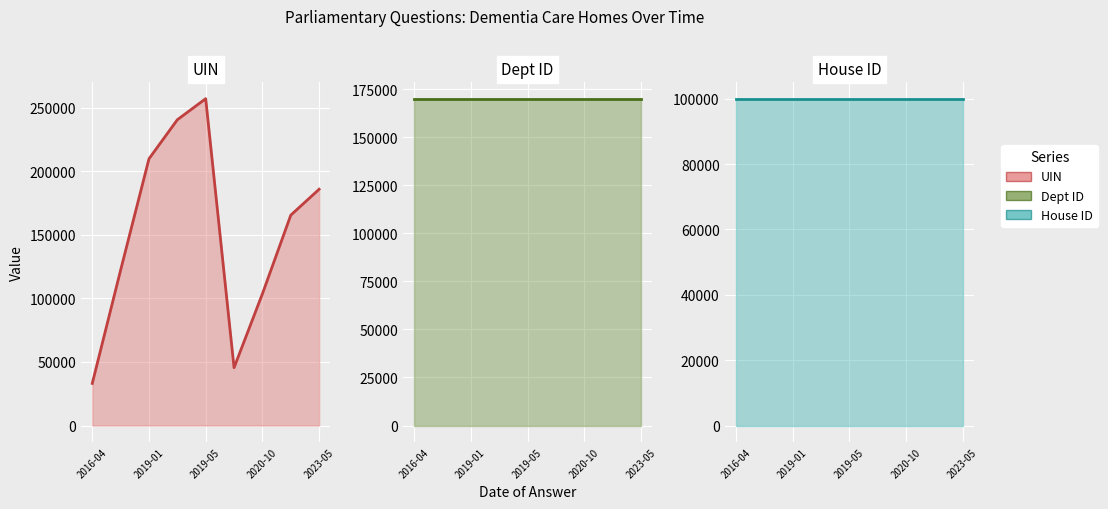

Rank the series by their maximum value, from lowest to highest.

House ID, Dept ID, UIN